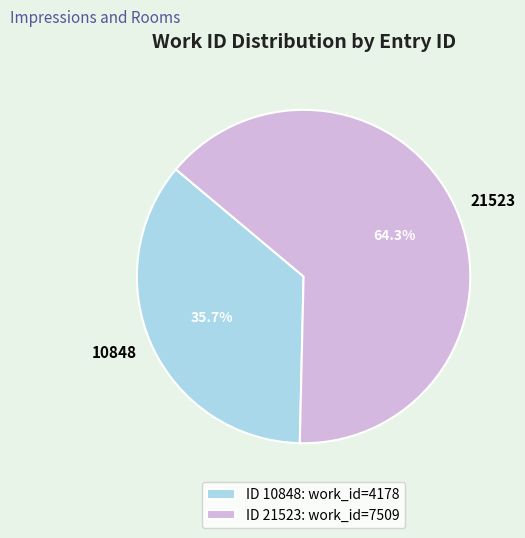

To the nearest percent, what portion does 10848 represent?

36%